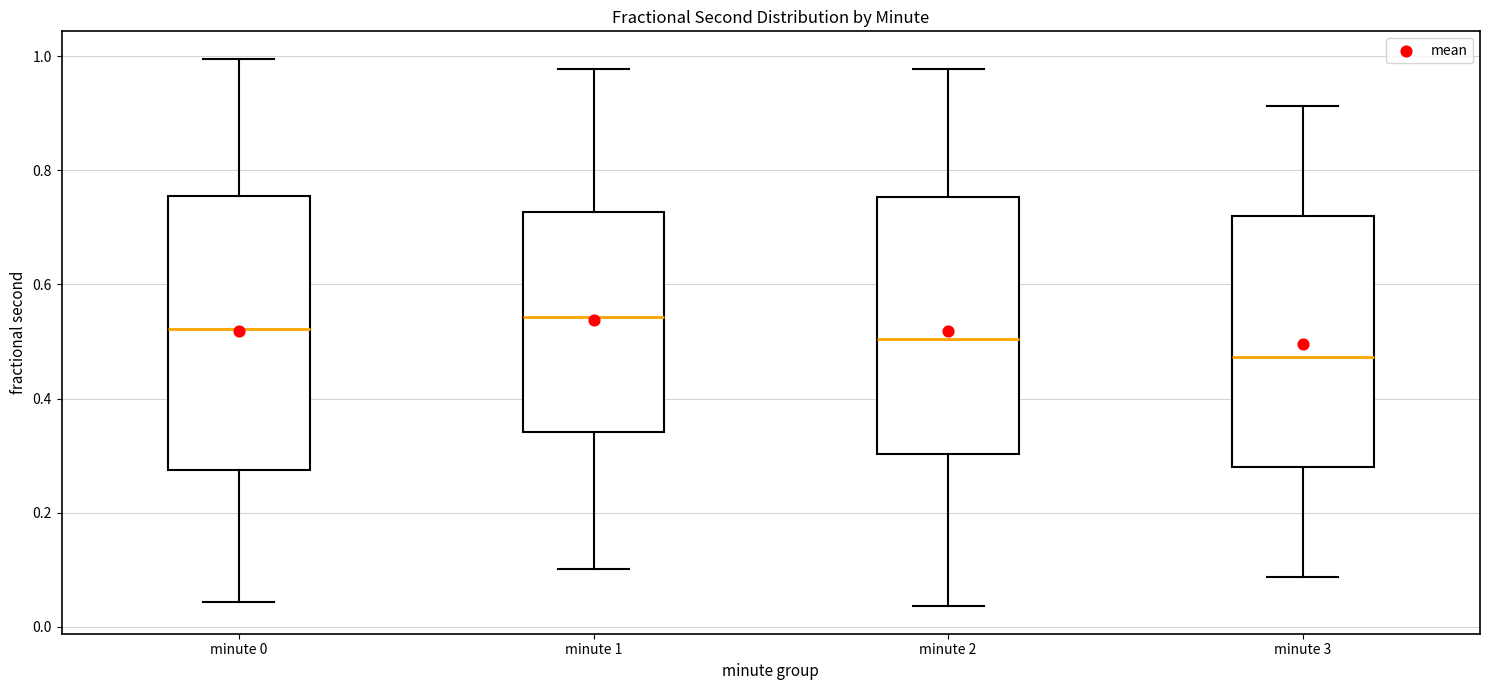

Which box has the lowest median line?

minute 3